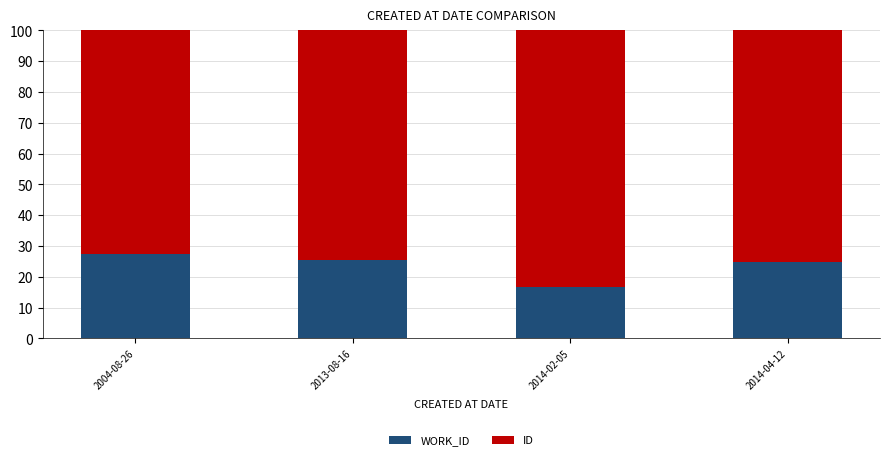

What is the total value across all series at 2004-08-26?

100.0